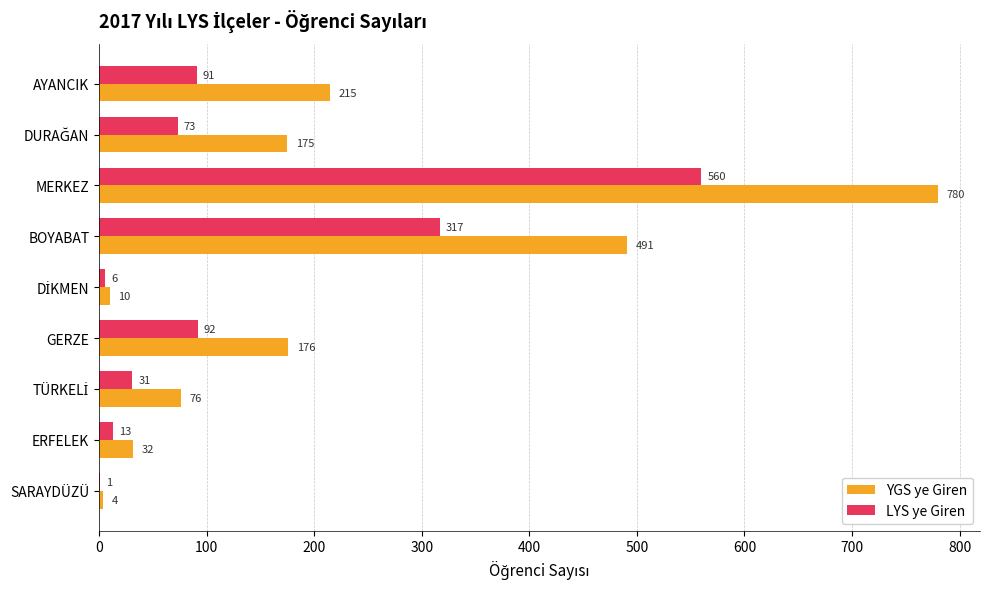

What is the sum of all YGS ye Giren values?

1959